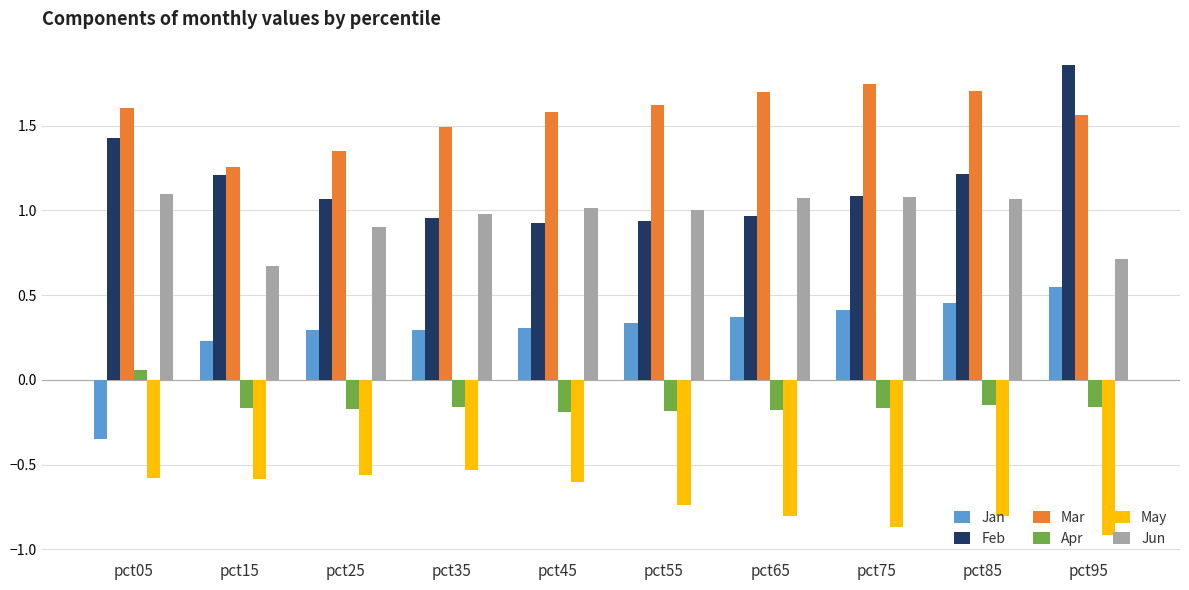

At pct35, list the series in order from smallest to largest.

May, Apr, Jan, Feb, Jun, Mar